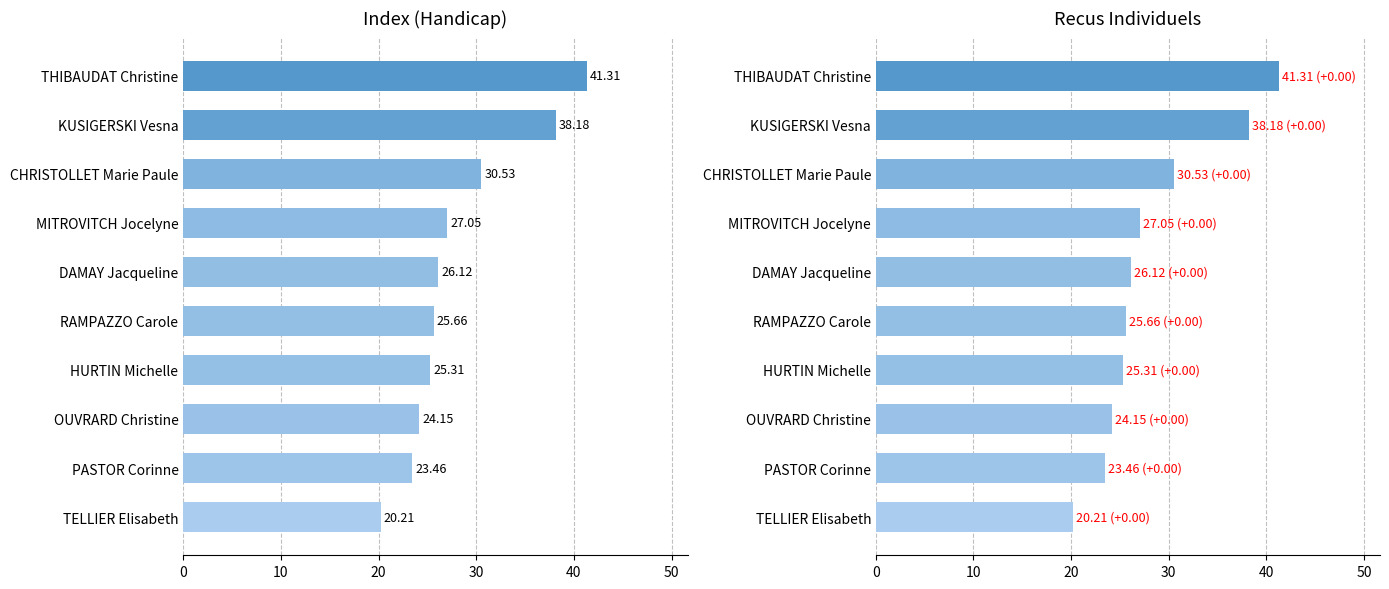

Count the number of categories in the chart.

10